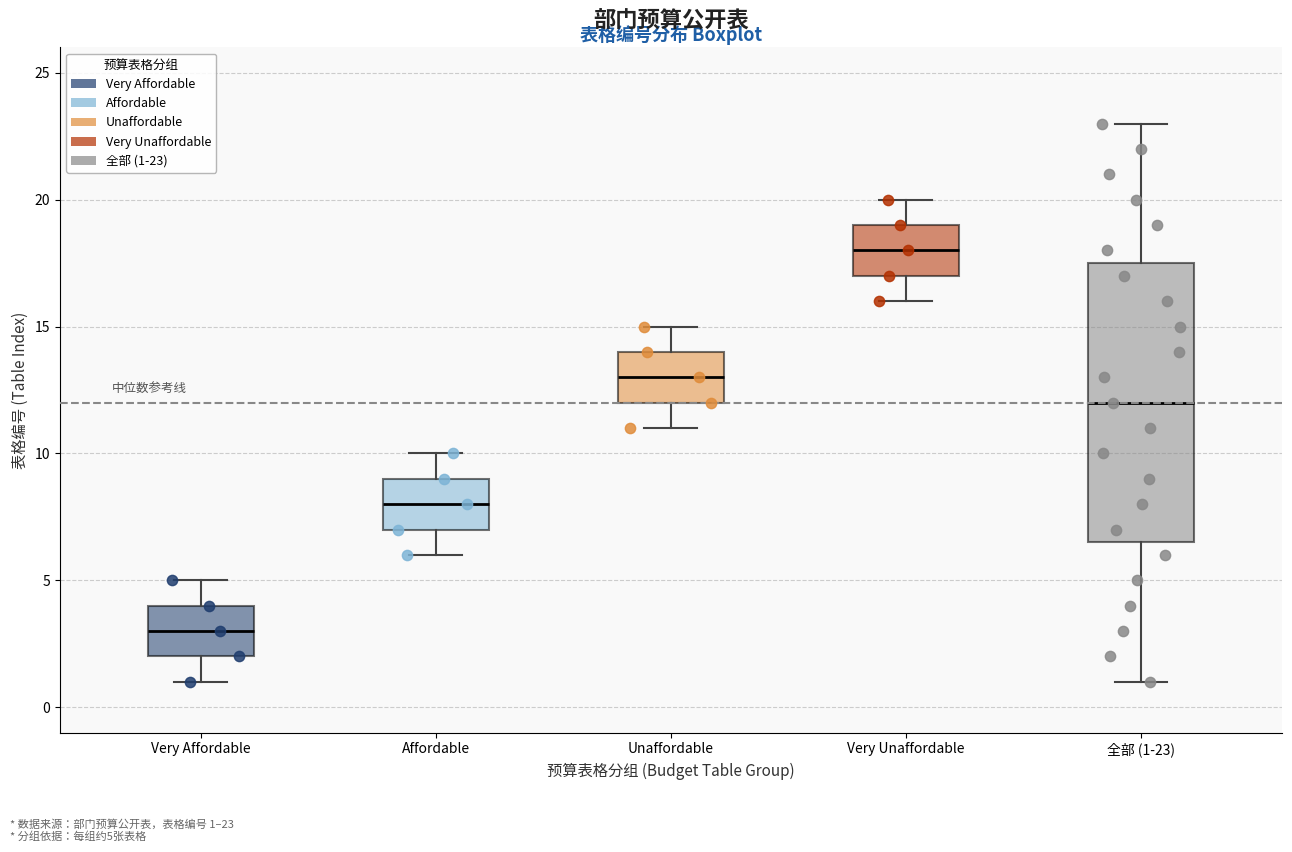

Reading left to right, transcribe this box plot: for each box, give where its median line is, the range the box spans, and where its two whiskers end, as read against the y-axis. The values are not printed on the chart, so give them approximately, as read against the axis.

Very Affordable: median 3.0, box 2.0 to 4.0, whiskers 1.0 to 5.0
Affordable: median 8.0, box 7.0 to 9.0, whiskers 6.0 to 10.0
Unaffordable: median 13.0, box 12.0 to 14.0, whiskers 11.0 to 15.0
Very Unaffordable: median 18.0, box 17.0 to 19.0, whiskers 16.0 to 20.0
全部 (1-23): median 12.0, box 6.5 to 17.5, whiskers 1.0 to 23.0